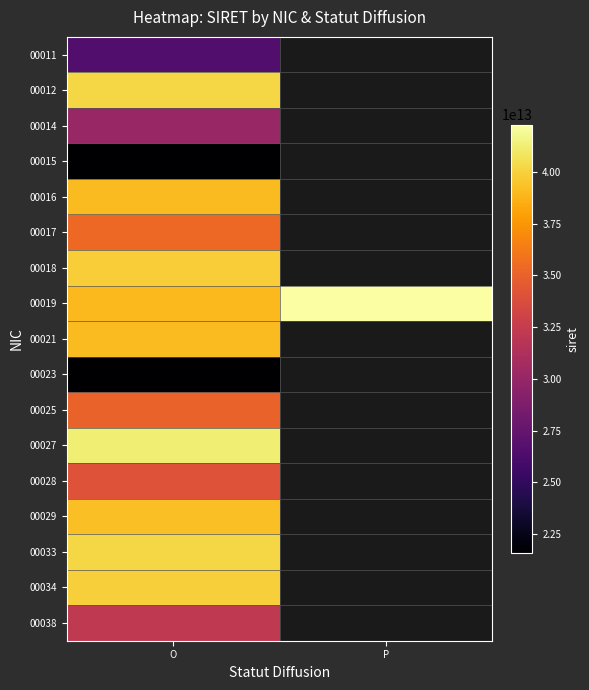

Count the number of categories in the chart.

2